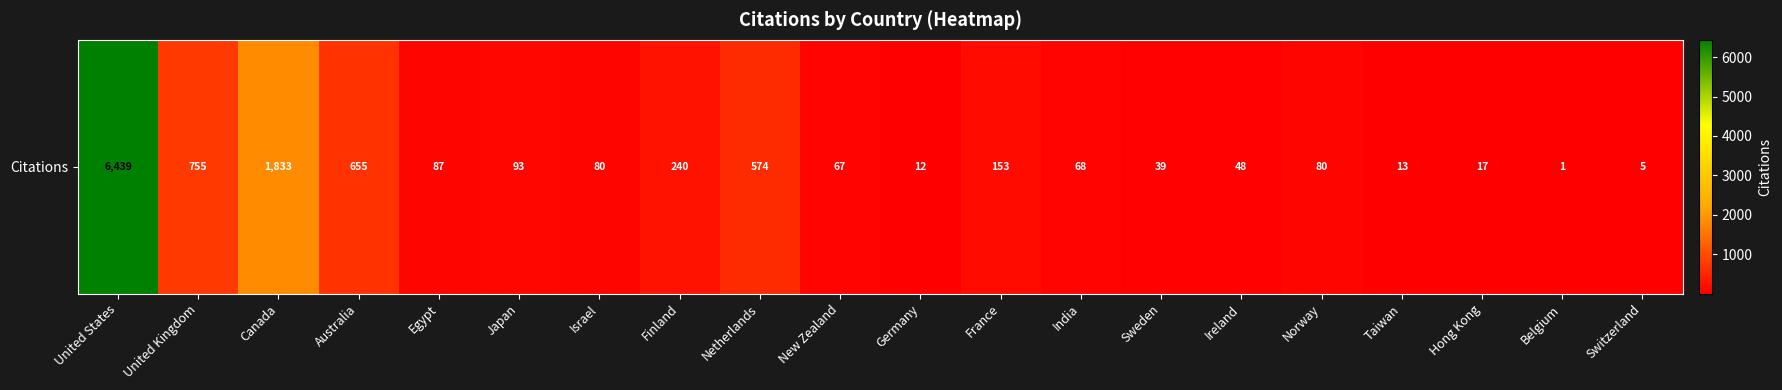

What is the sum of the values at Taiwan and Norway?

93